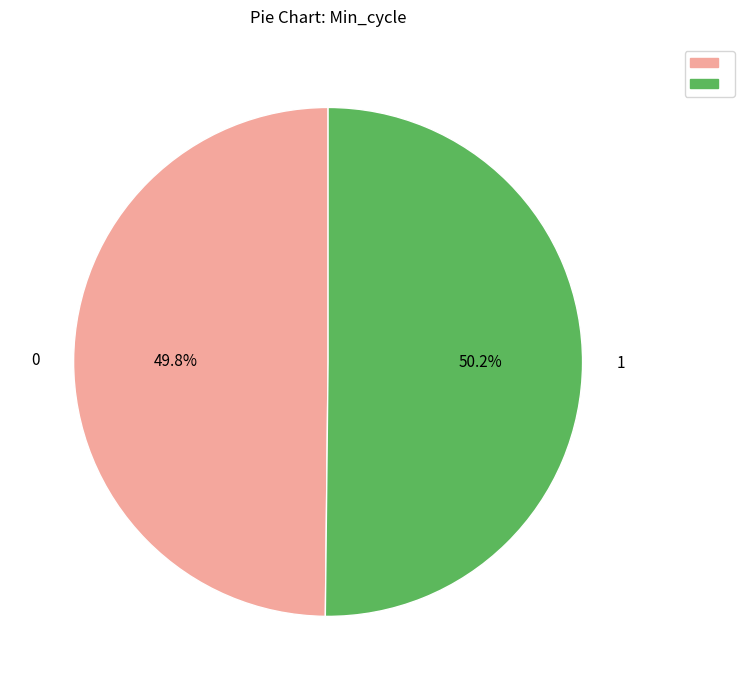

Does any single category account for the majority?

Yes